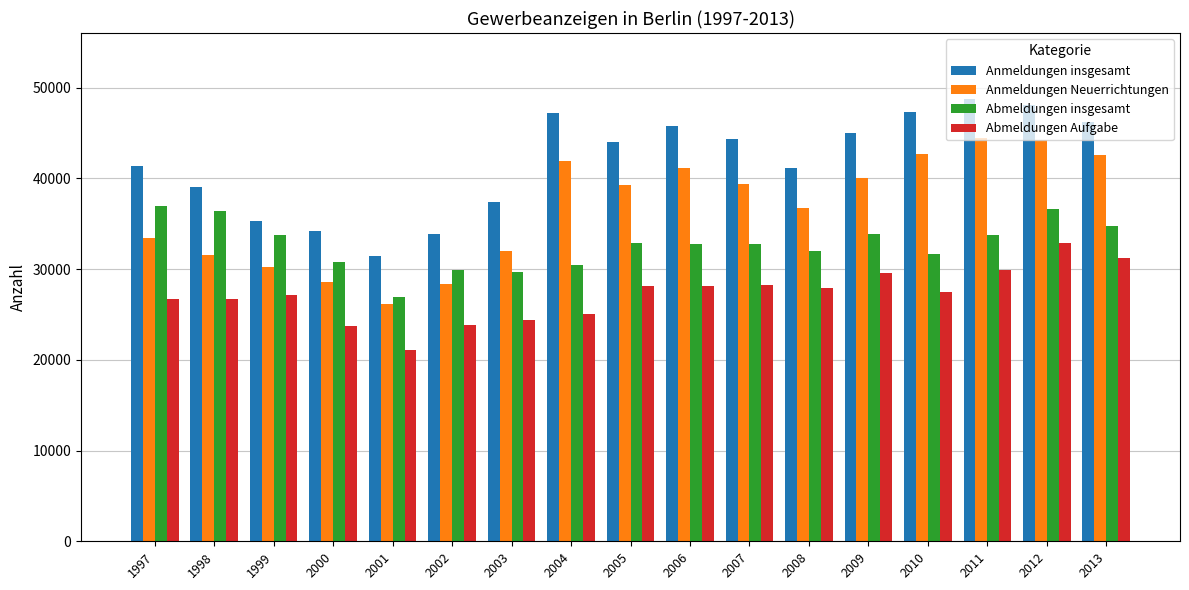

What is the total value across all series at 2013?

154816